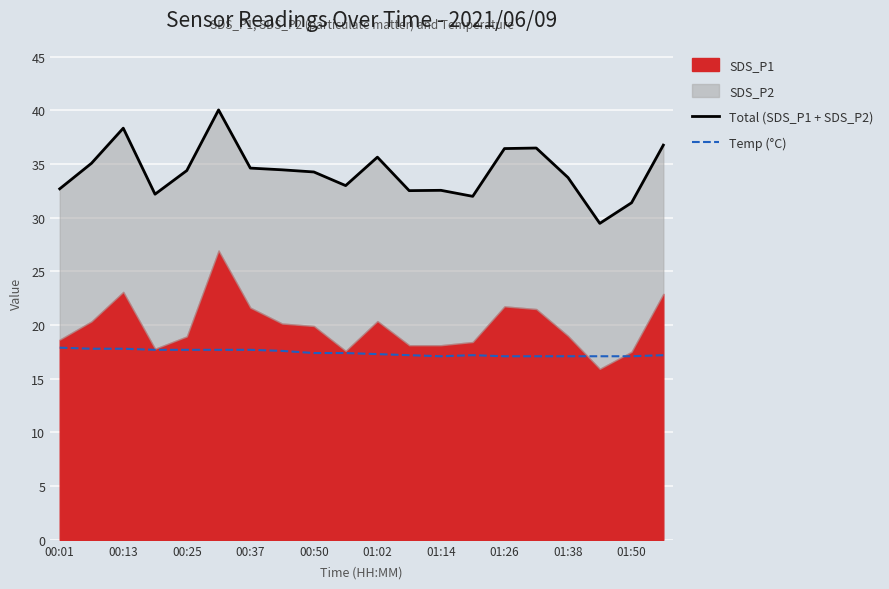

What is the highest value of the Temp (°C) series?

17.9